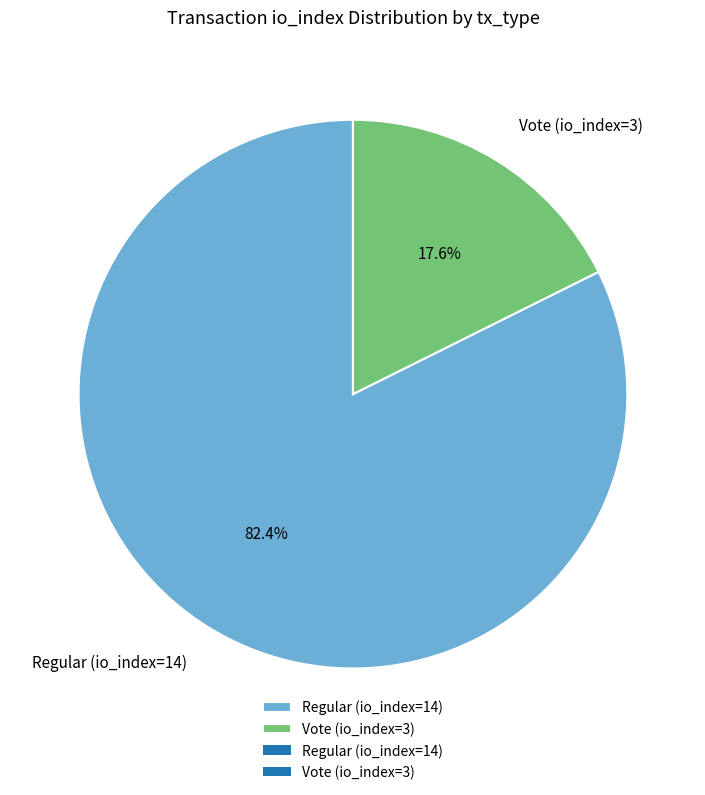

Is the sum of Regular (io_index=14) and Vote (io_index=3) greater than half?

Yes